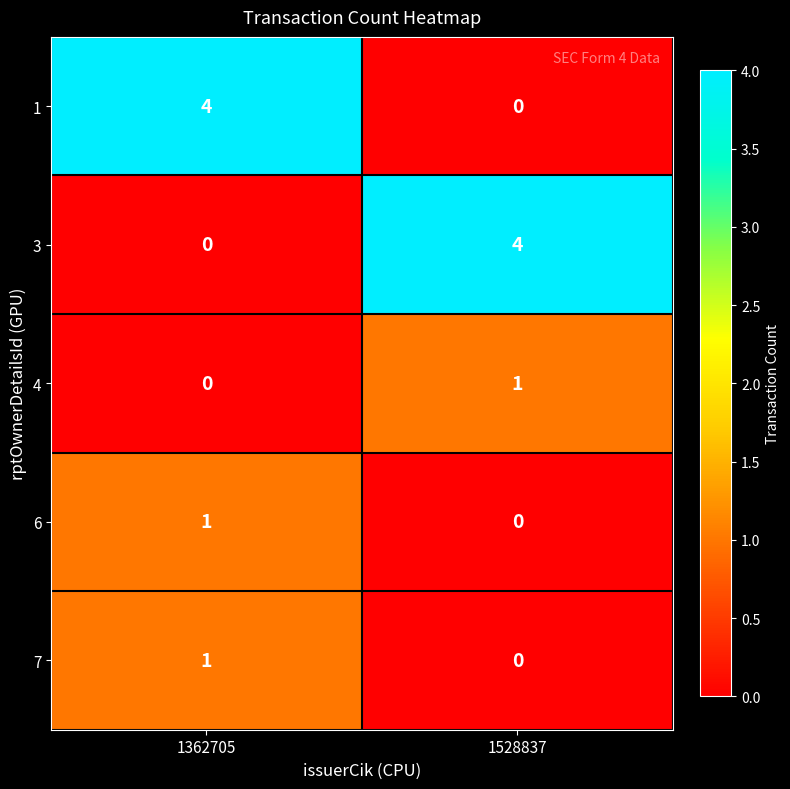

At which category is the sum across all series the highest?

1362705